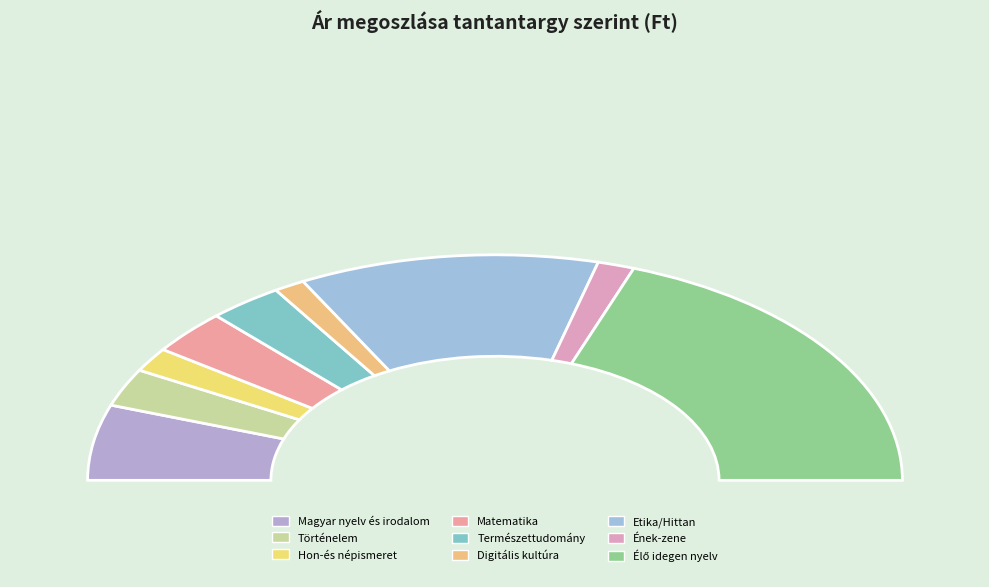

Is the sum of 14 and Ének-zene greater than half?

No